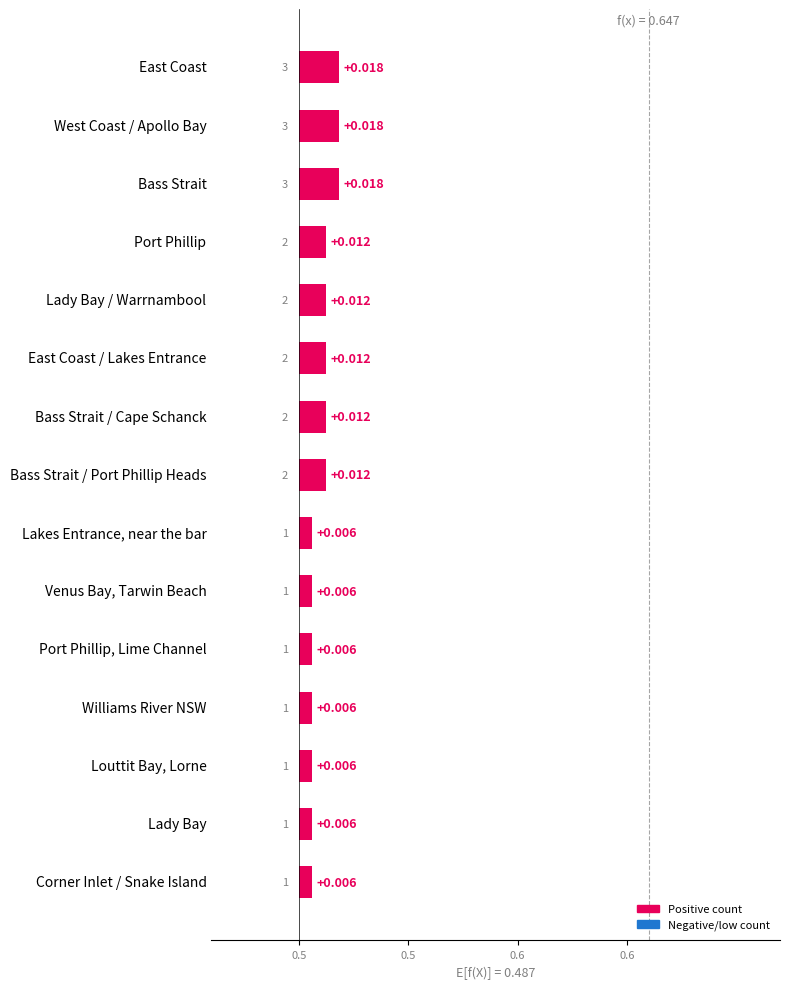

True or false: the data shows 0.0 at Lady Bay / Warrnambool.

False